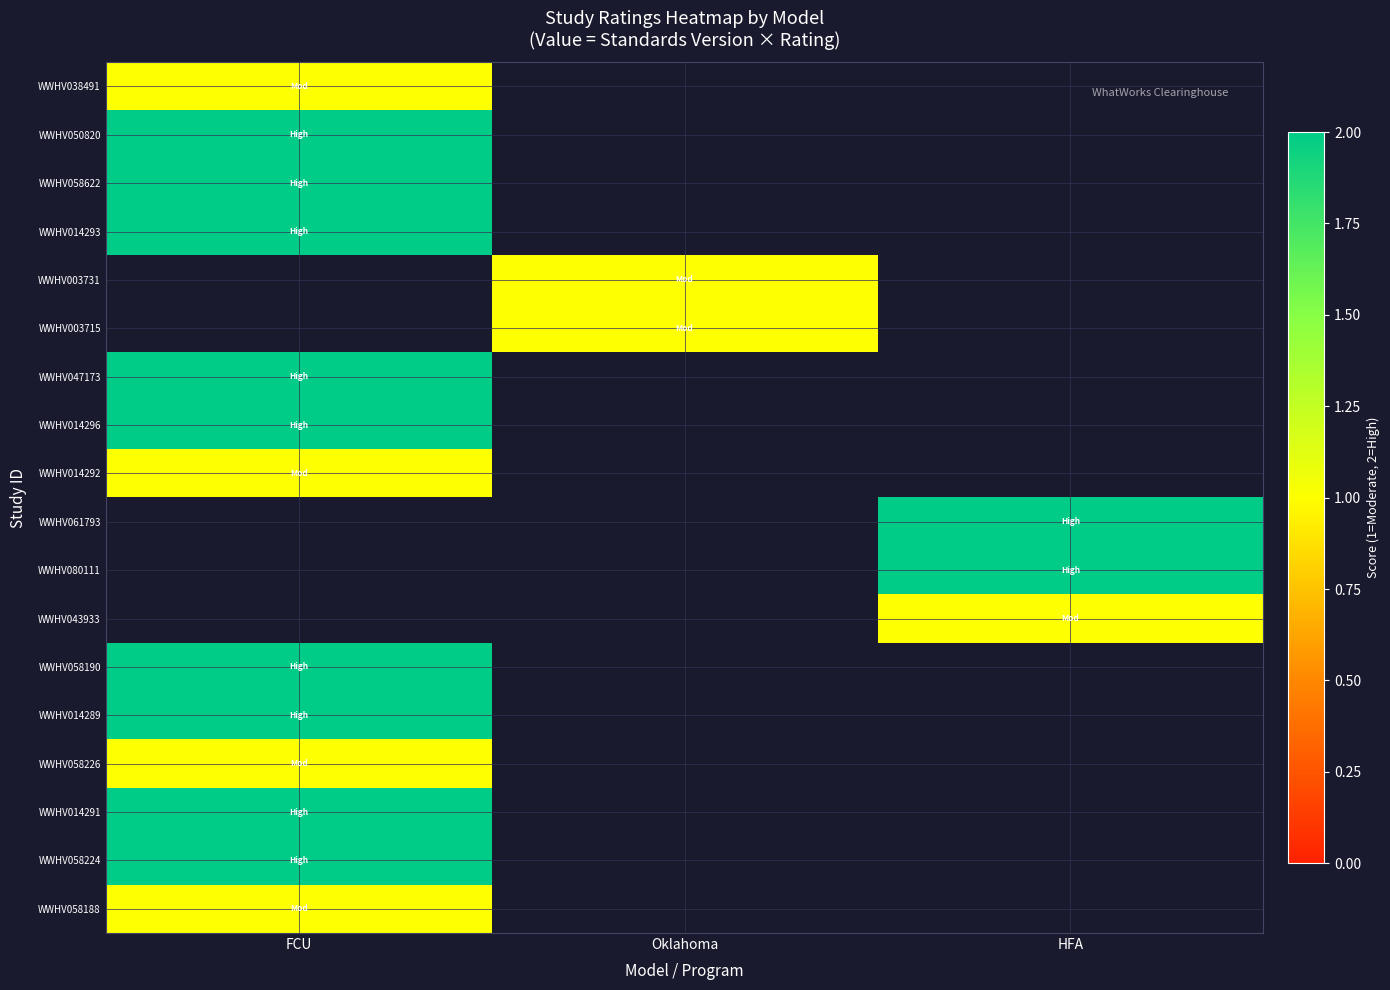

Between FCU and HFA, which is larger?

HFA